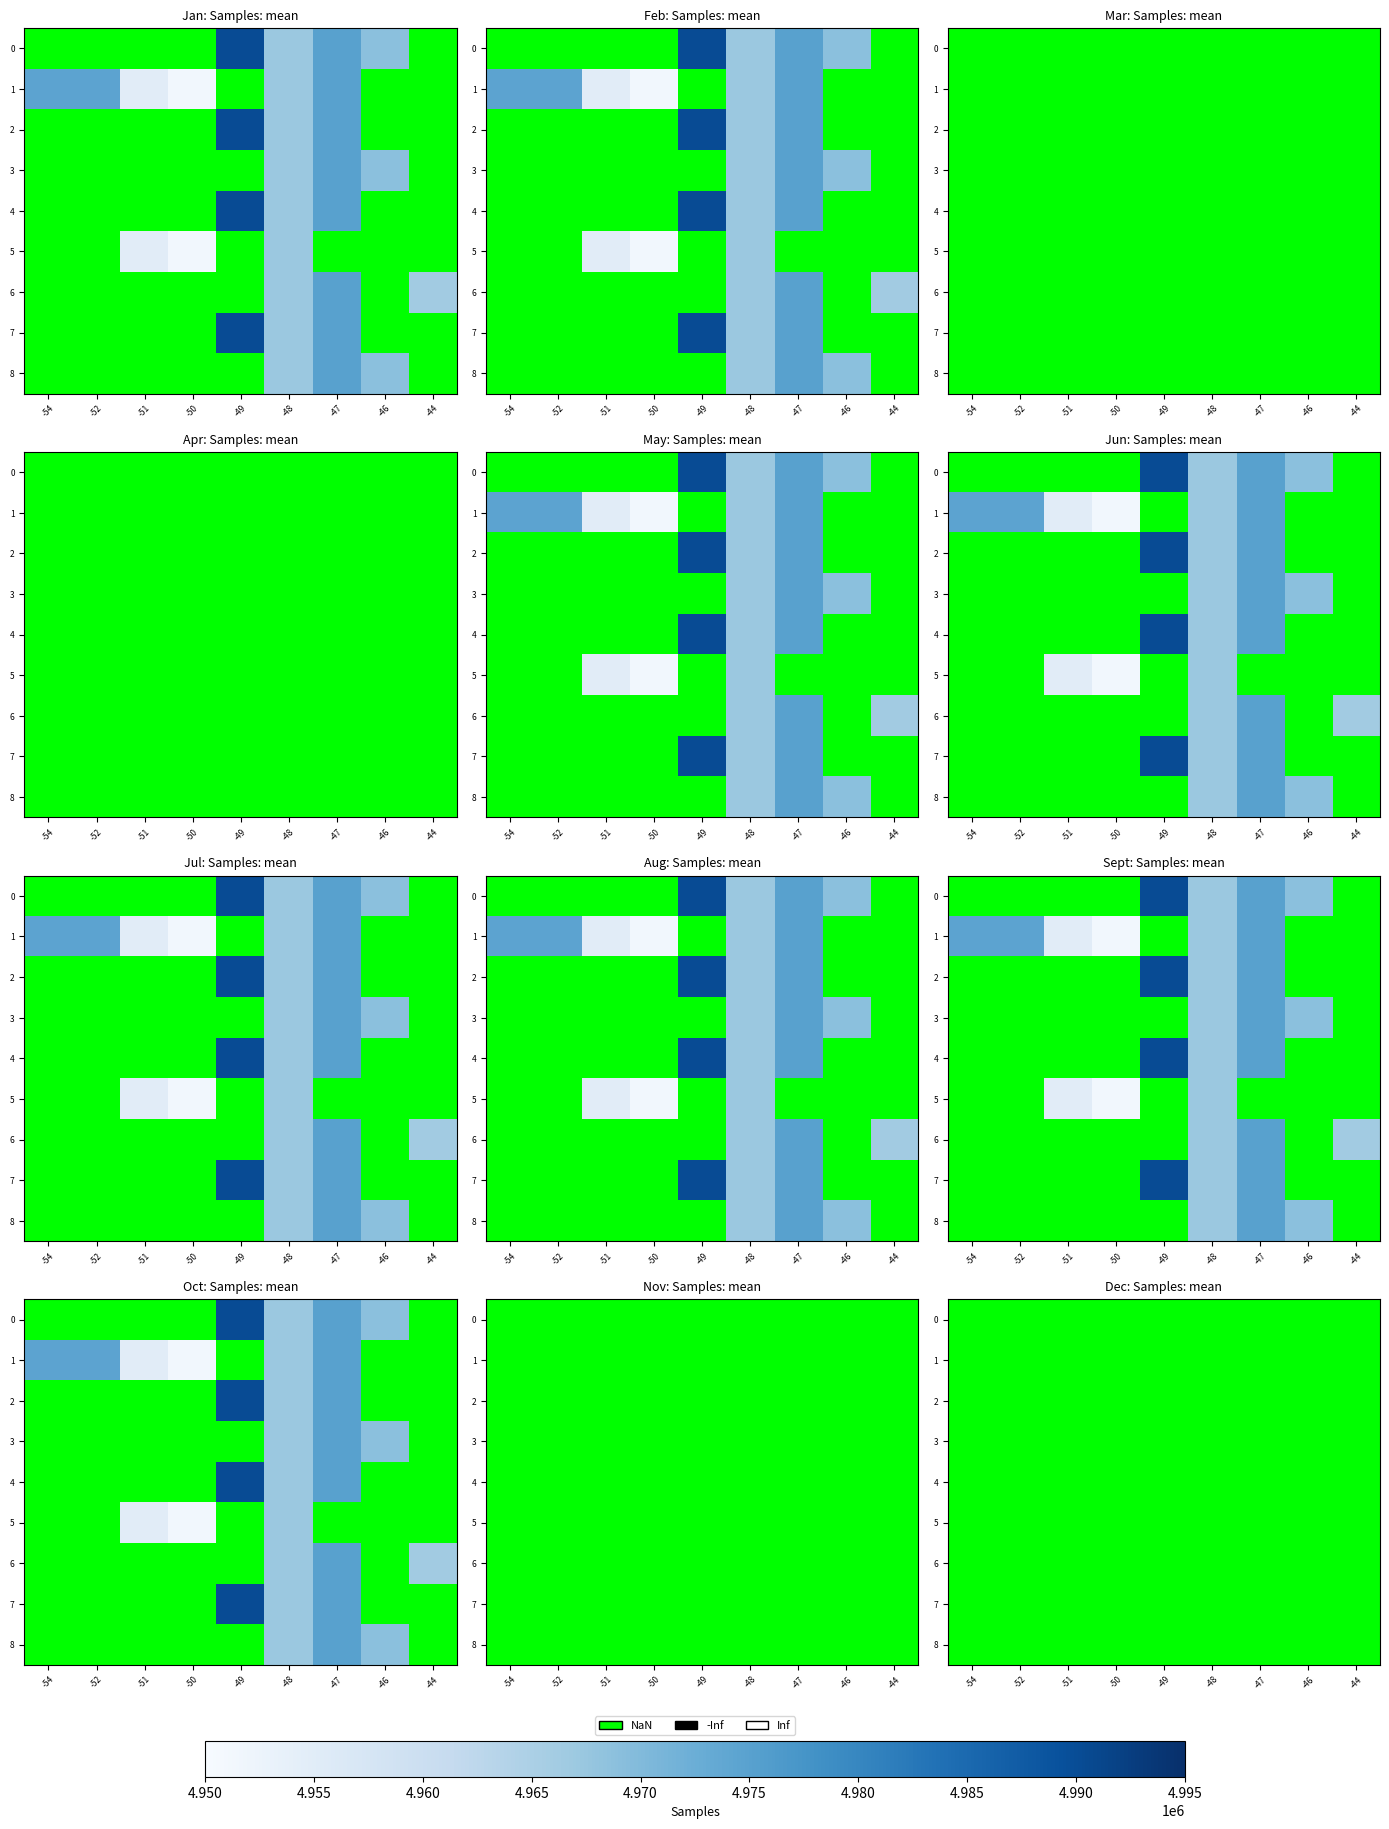

List the series in order of their peak value, highest first.

0, 1, 2, 3, 4, 5, 6, 7, 8